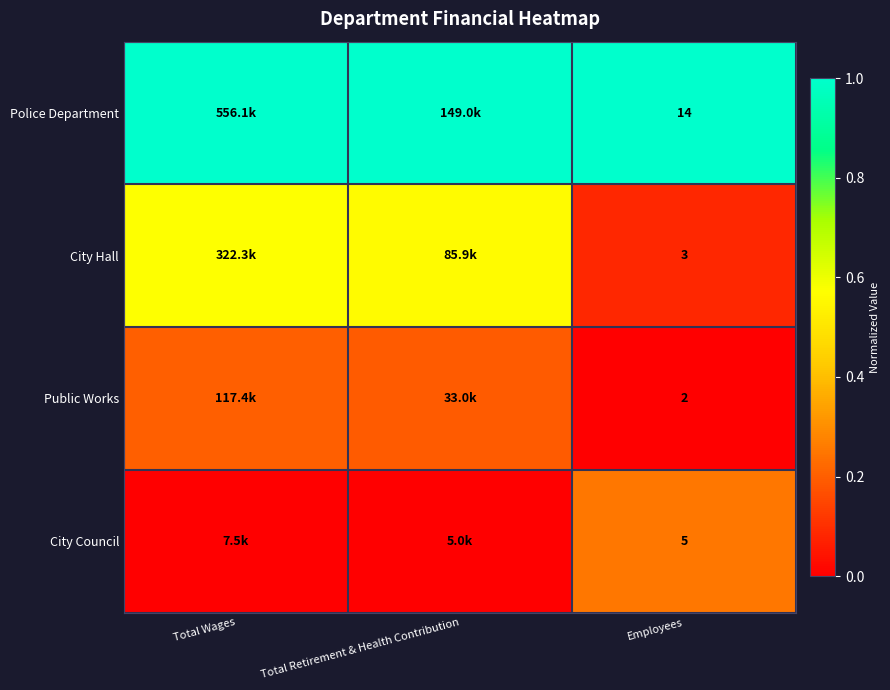

Is the value of Public Works at Employees greater than the value of City Council at Employees?

No